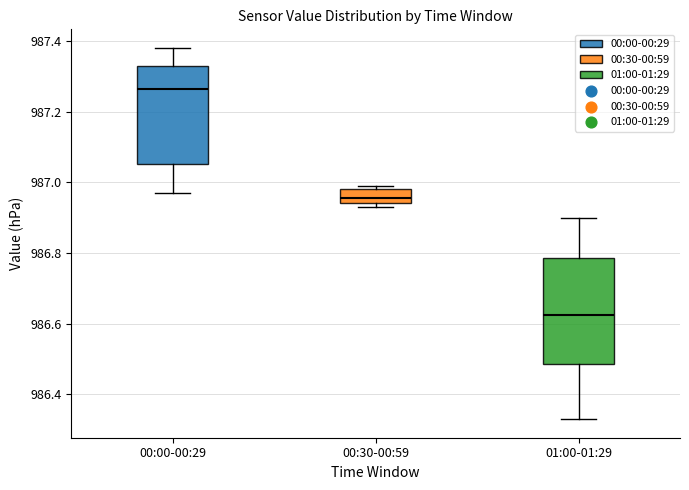

Reading left to right, read every box against the y-axis: the position of its median line, the range the box covers, and the ends of its whiskers. The values are not printed on the chart, so give them approximately, as read against the axis.

00:00-00:29: median 987.26, box 987.06 to 987.34, whiskers 986.98 to 987.38
00:30-00:59: median 986.96, box 986.94 to 986.98, whiskers 986.94 (just below the box's lower edge) to 987.00
01:00-01:29: median 986.62, box 986.48 to 986.78, whiskers 986.34 to 986.90